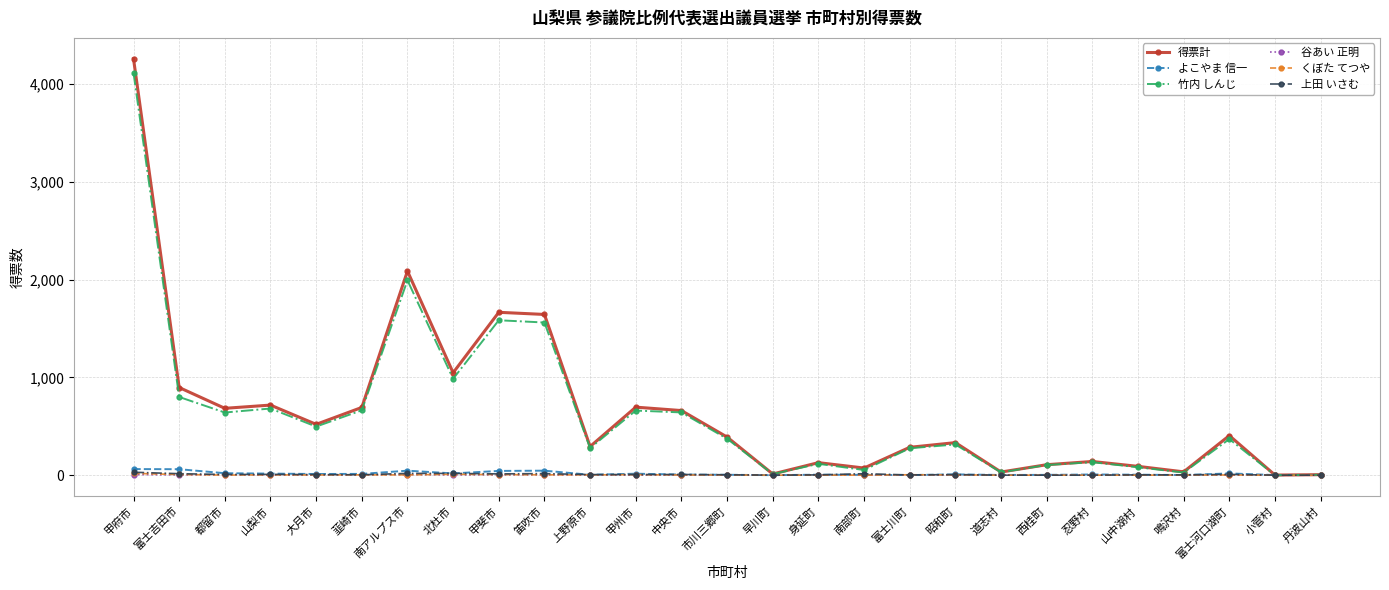

Is this an area chart (filled region under the line)?

No